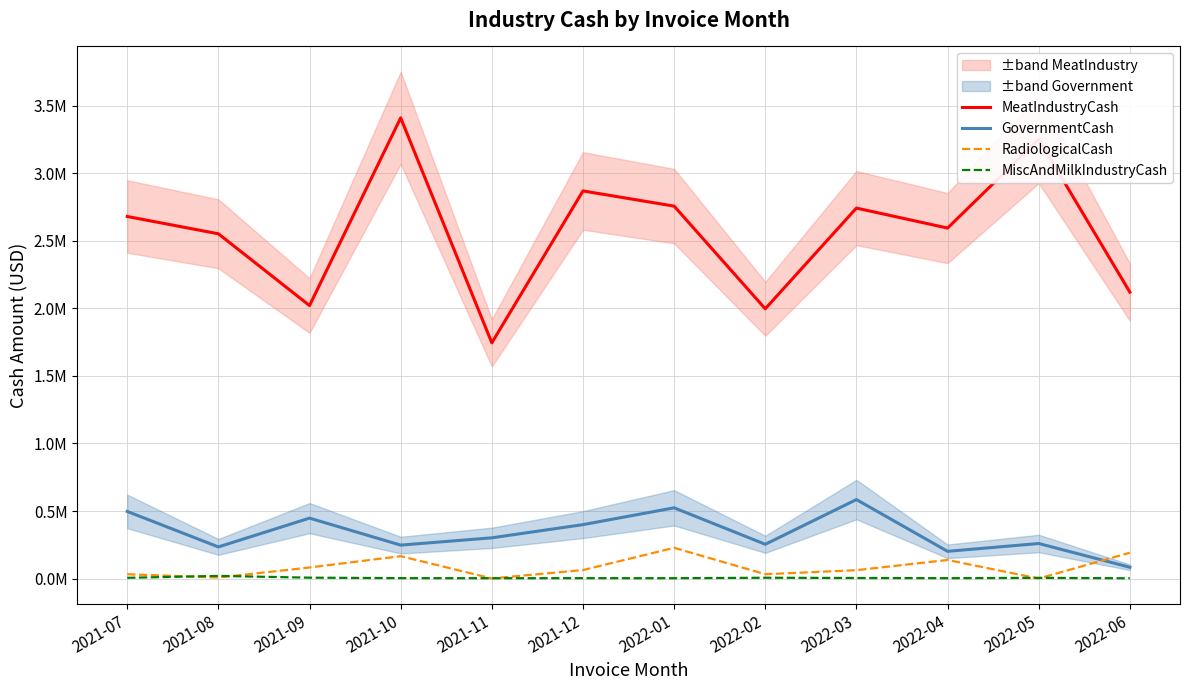

Between which two adjacent categories do RadiologicalCash and GovernmentCash first intersect?

2022-05 and 2022-06